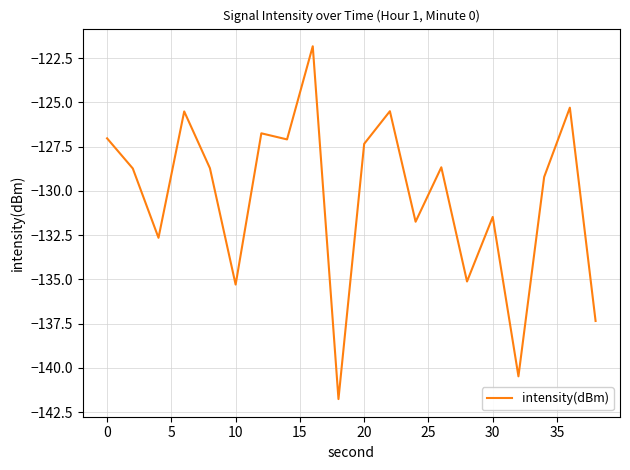

Does the chart have visible grid lines?

Yes